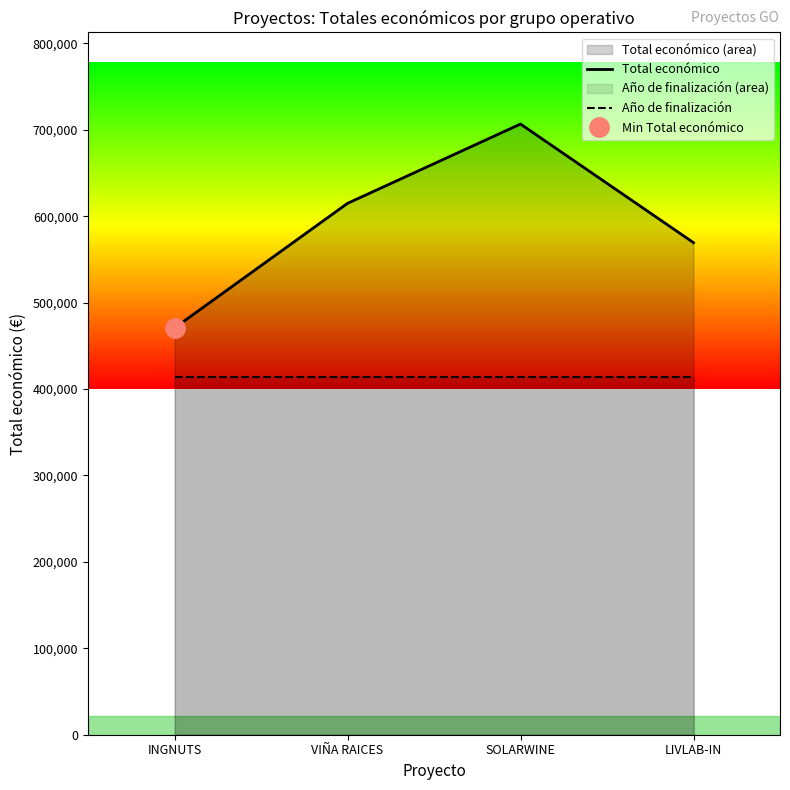

Where is Año de finalización nearest to the value 414194?

INGNUTS